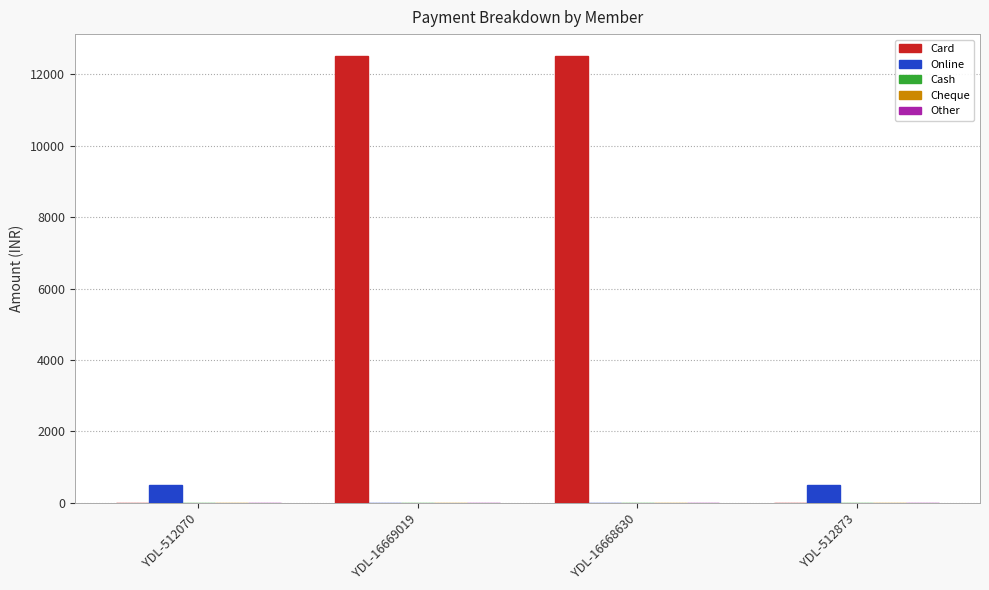

What is the sum of all Online values?

1000